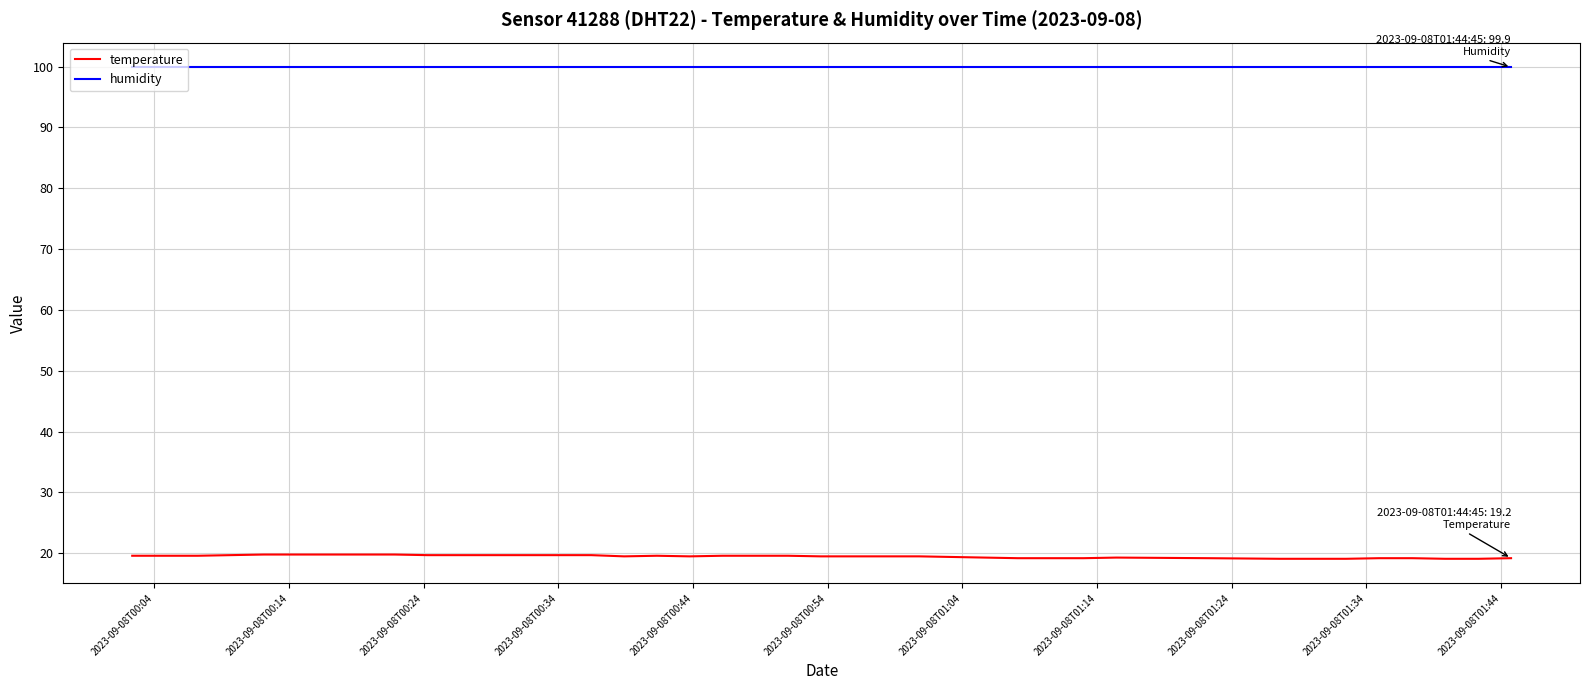

Which series has the largest total across all categories?

humidity